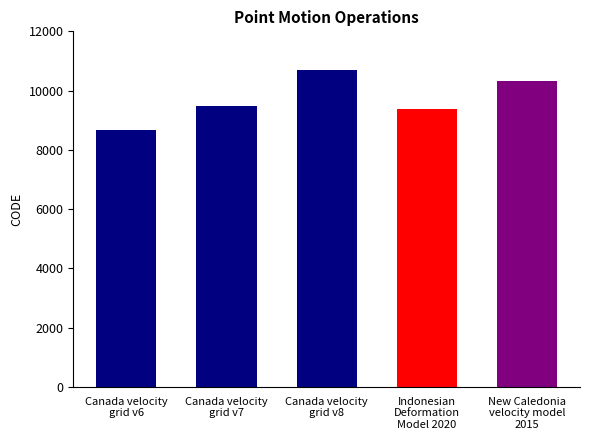

What is the change in value from Indonesian
Deformation
Model 2020 to New Caledonia
velocity model
2015?

+948